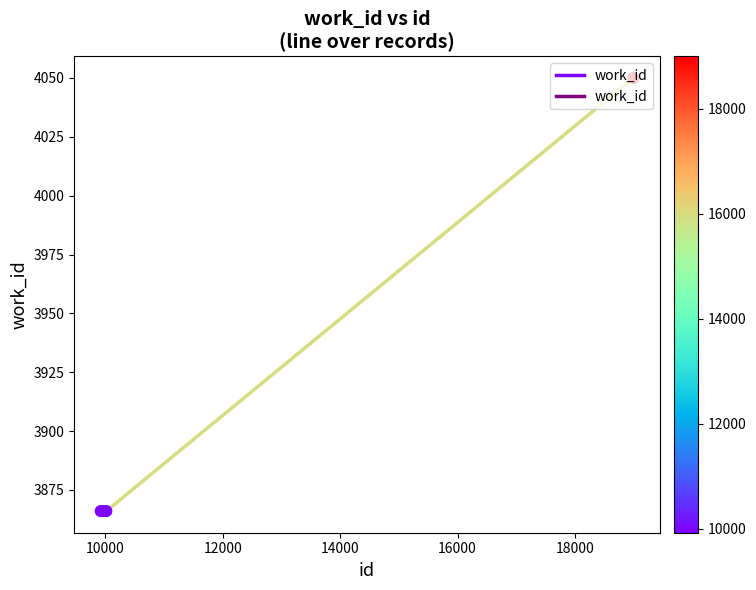

Approximately how many times larger is the value at 18997 compared to 10014?

1.0